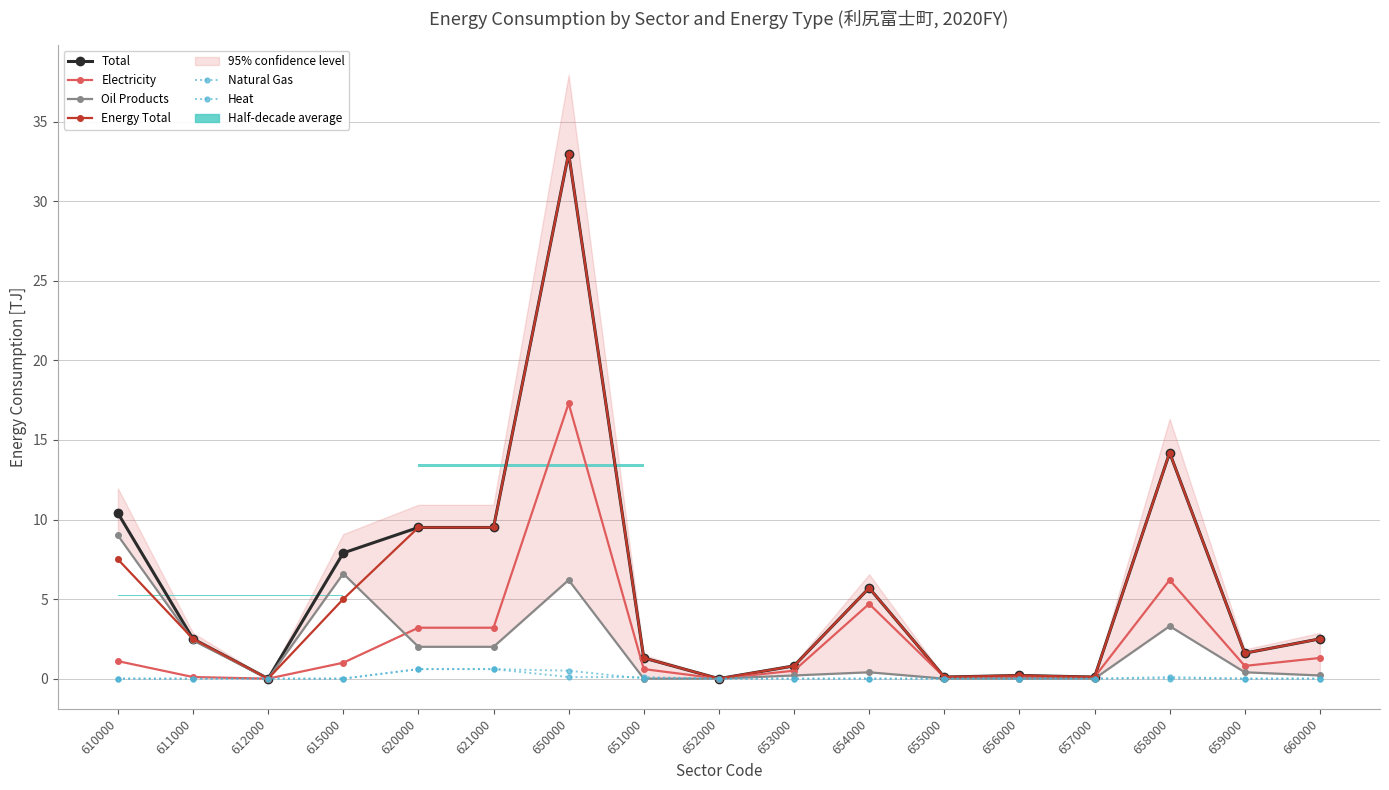

Read the Total value at 610000.

10.4